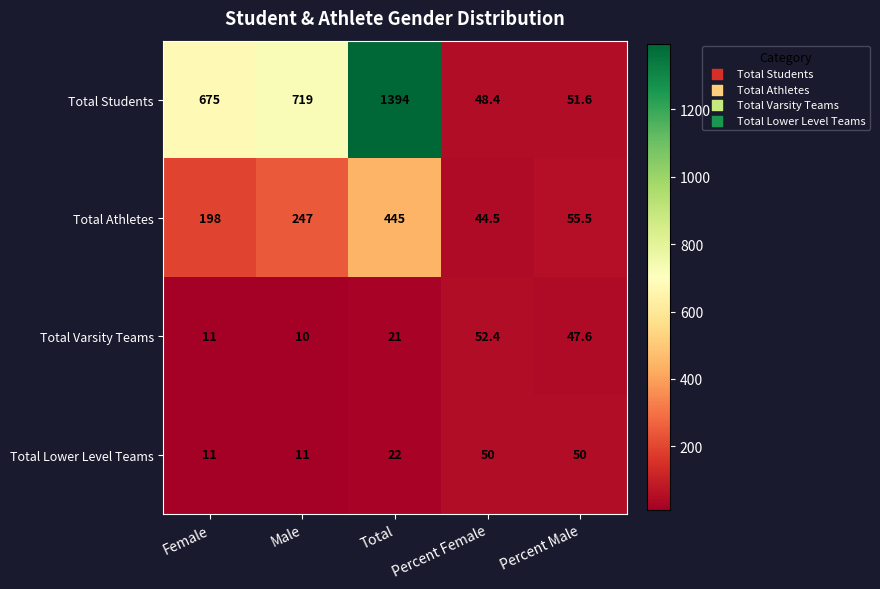

Which series changed the most between Female and Total?

Total Students